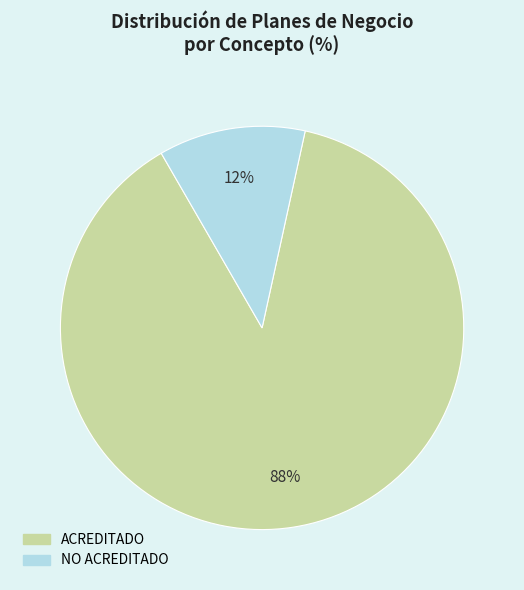

Is it true that ACREDITADO is 88% of the pie?

True